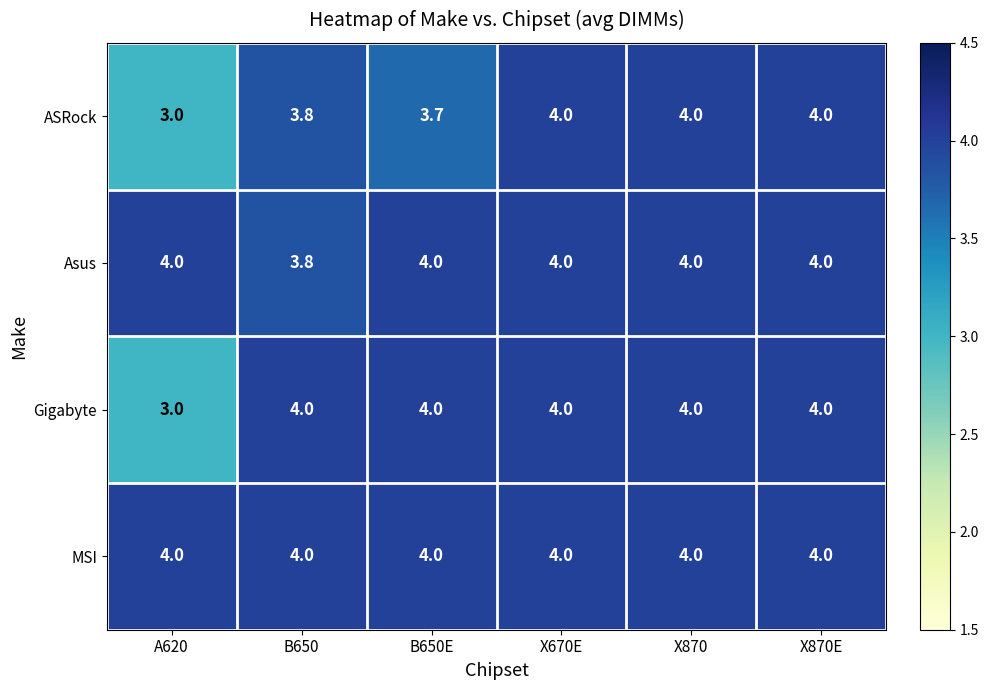

Is it true that Gigabyte equals 6.1 at X670E?

False